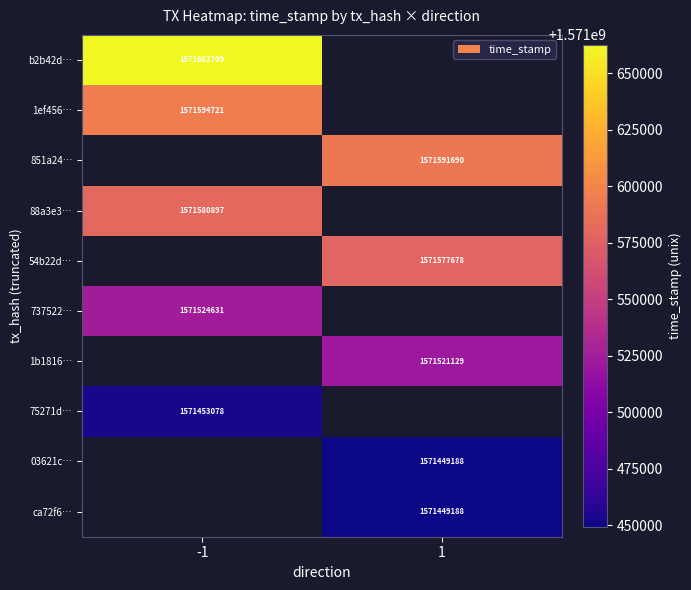

The 03621c… series shows 2357546617 at 1. True or false?

False